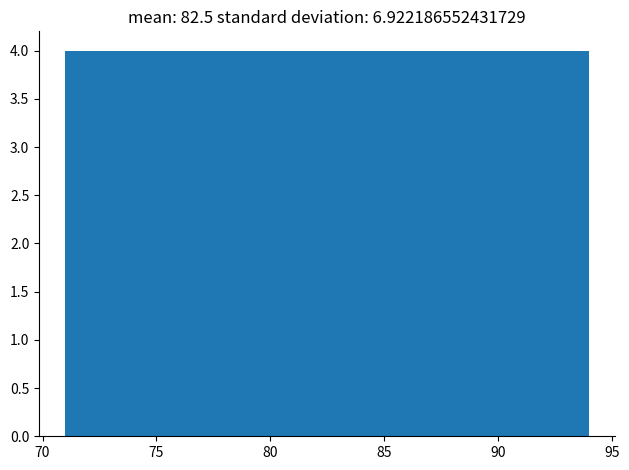

What is the height of the bar covering 90.0 to 94.0 on the x-axis? Neither the bar edges nor the heights are printed on the chart, so give them approximately, as read against the axes.

4